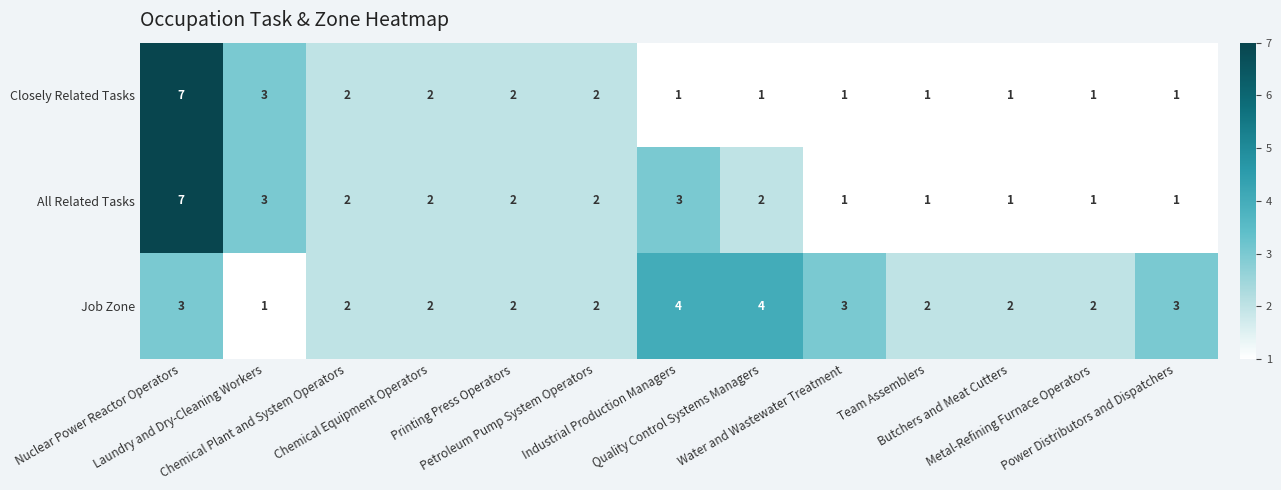

Count the All Related Tasks values in the range 1 to 2.

10